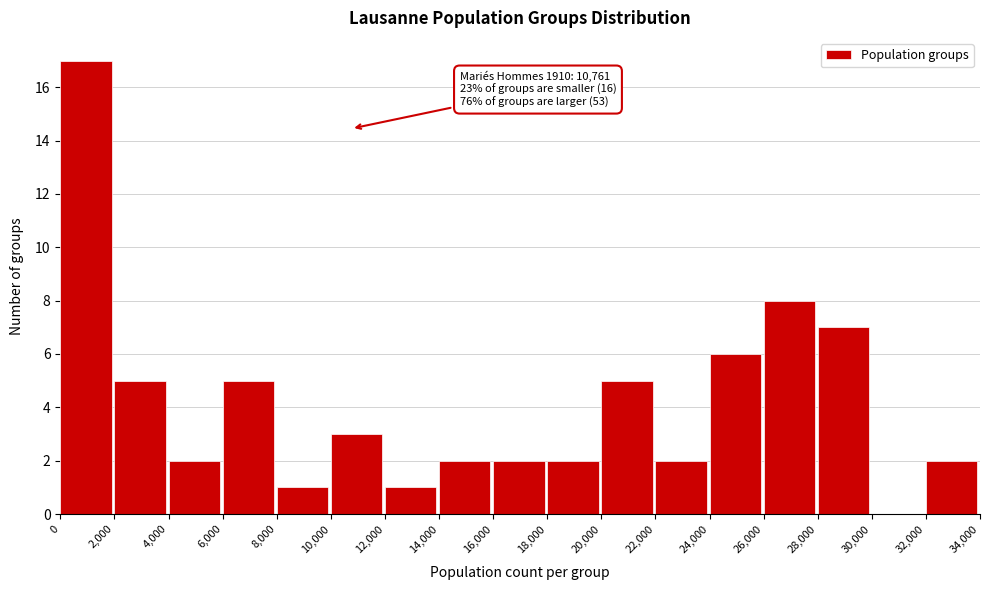

Over which range of the x-axis is the bar tallest?

0 to 2,000